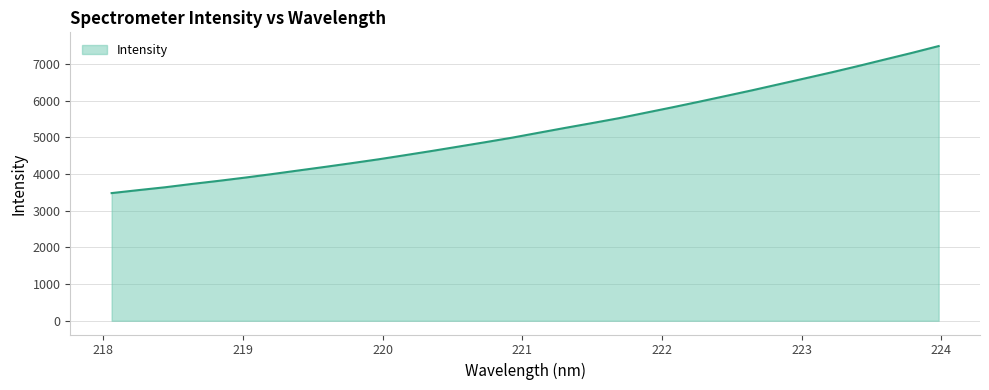

What is the minimum value shown in the chart?

3481.0